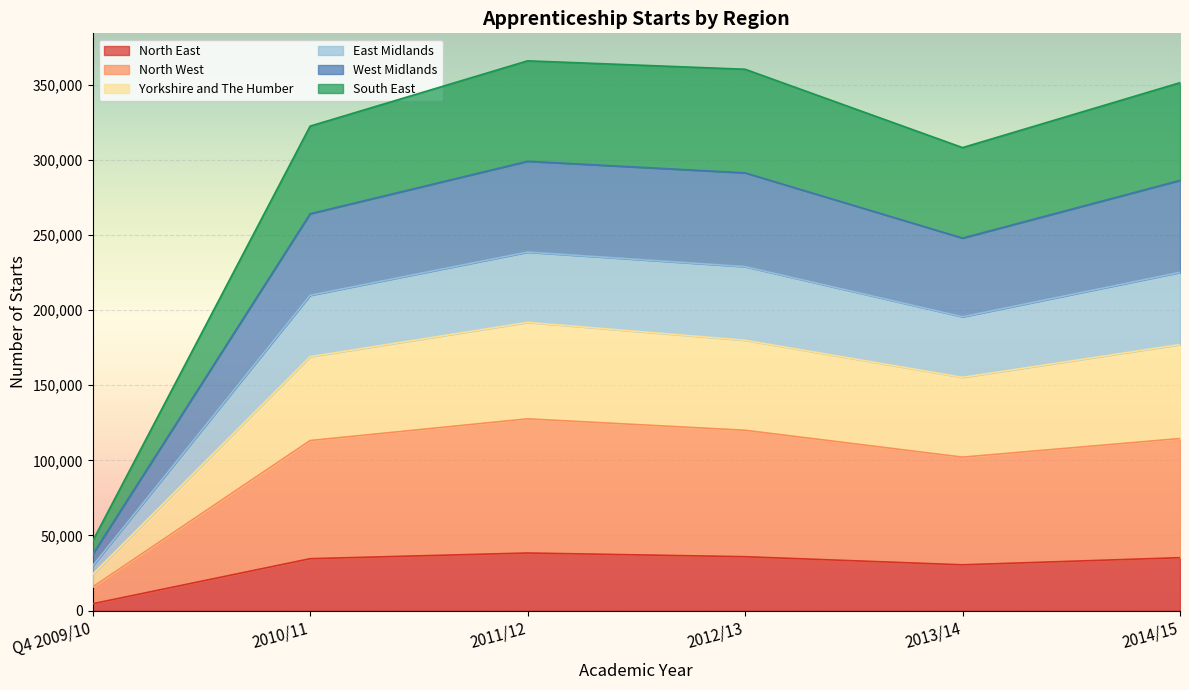

At which category does South East reach its first local valley?

2013/14